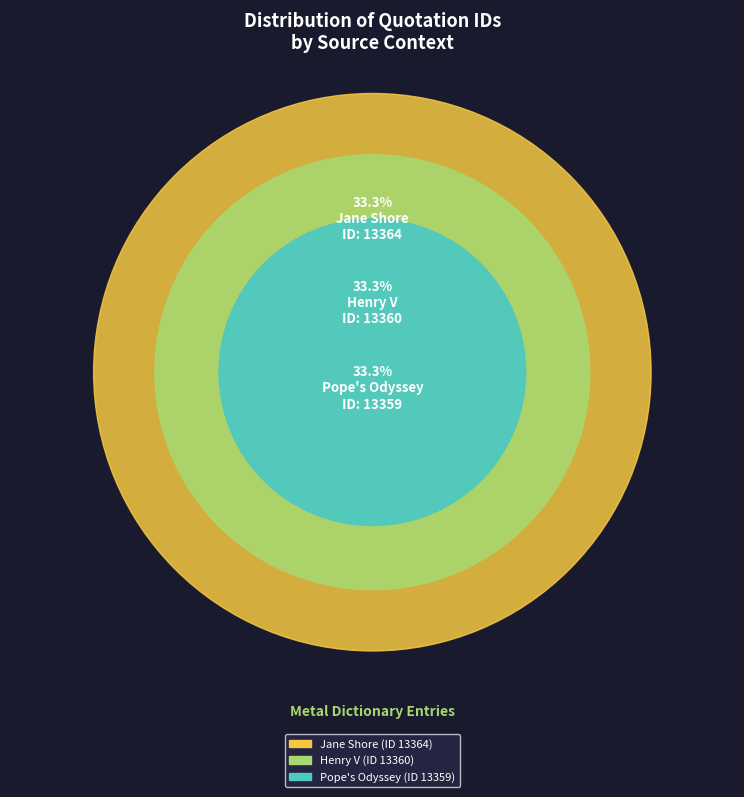

The Henry V (Metal, id=13360) slice represents 20% of the pie. True or false?

False